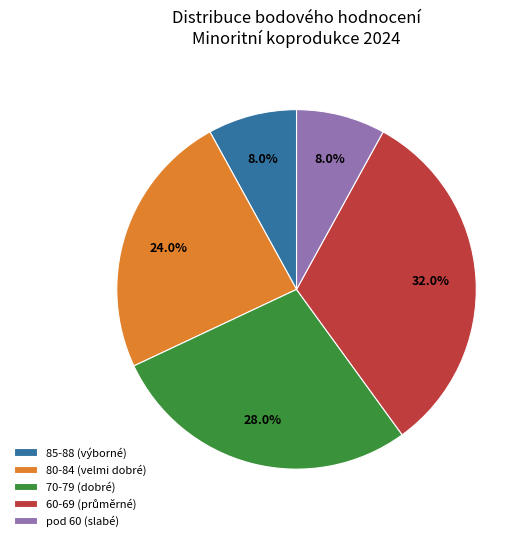

Does any single category account for the majority?

No